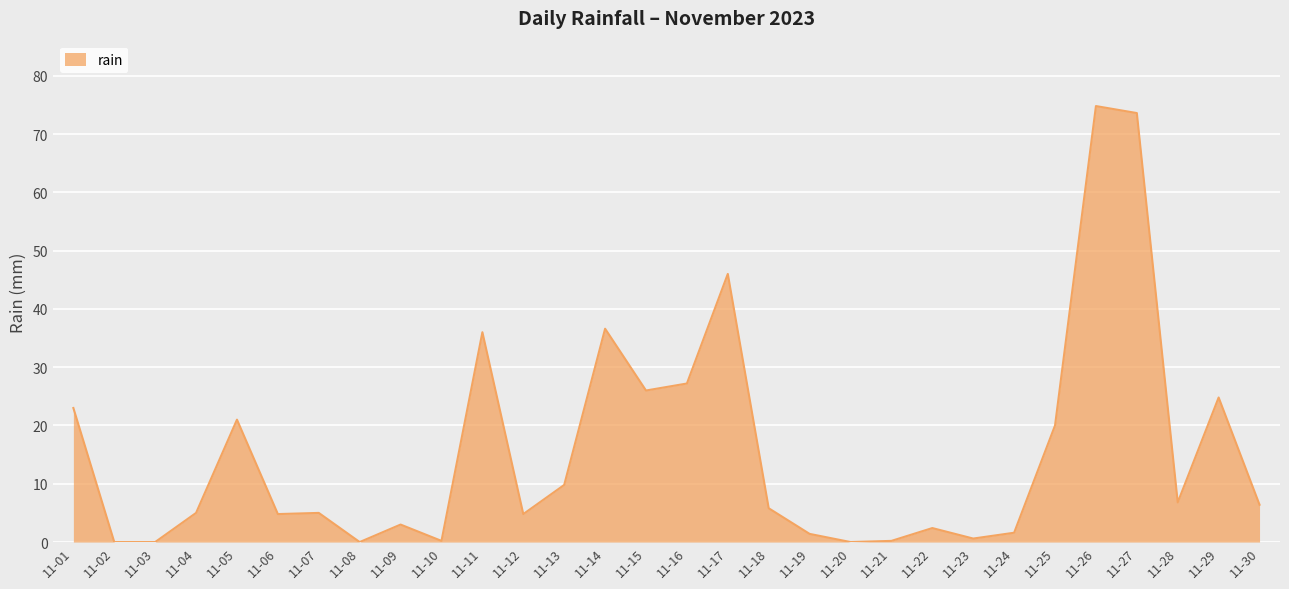

What is the change in value from 11-12 to 11-26?

+70.0